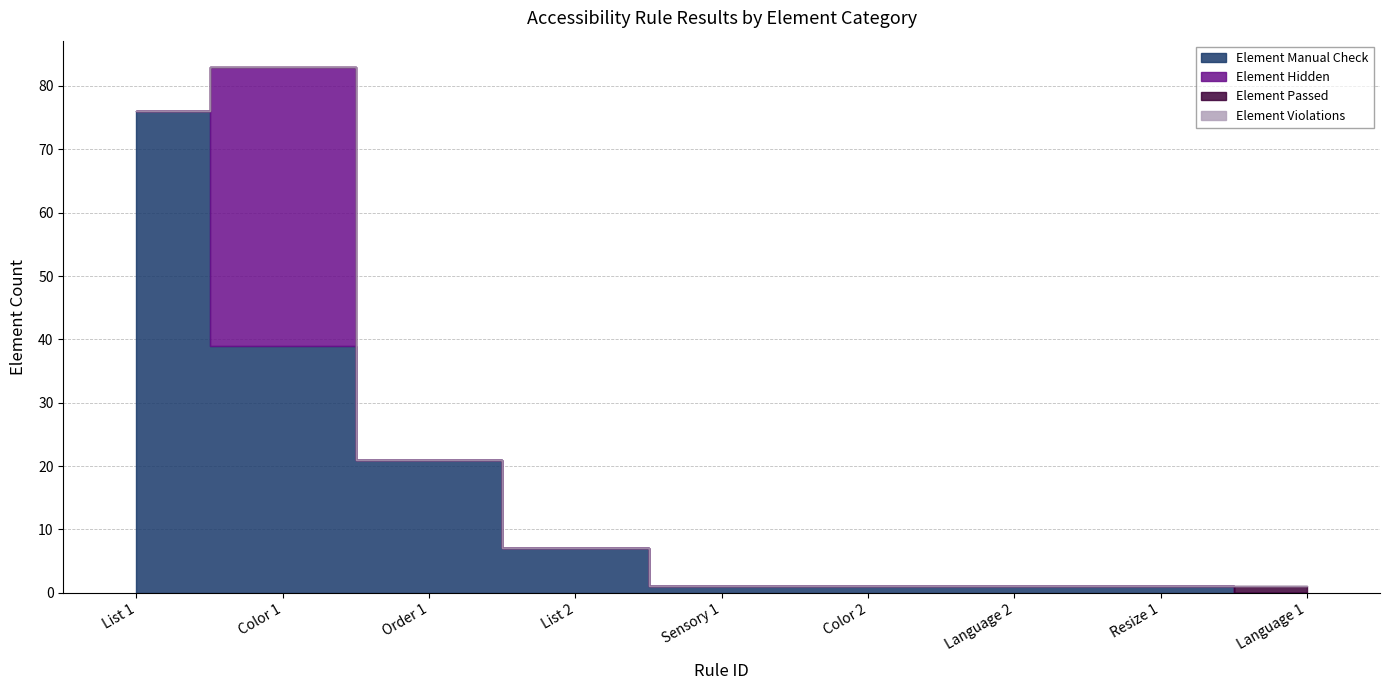

At which label does Element Hidden reach its minimum?

List 1